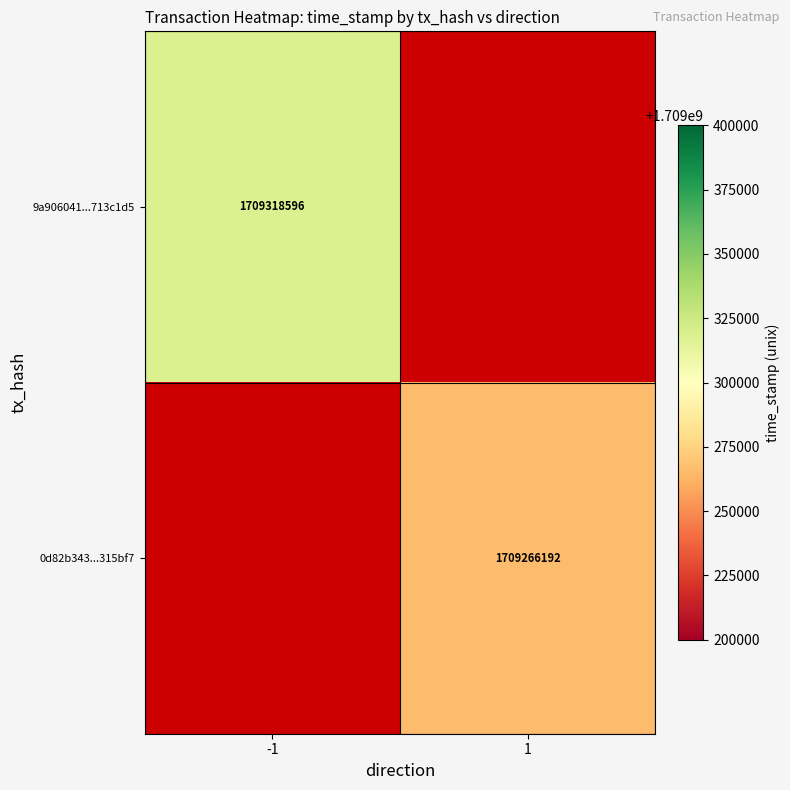

True or false: 9a906041...713c1d5 has a value of 450060372 at -1.

False